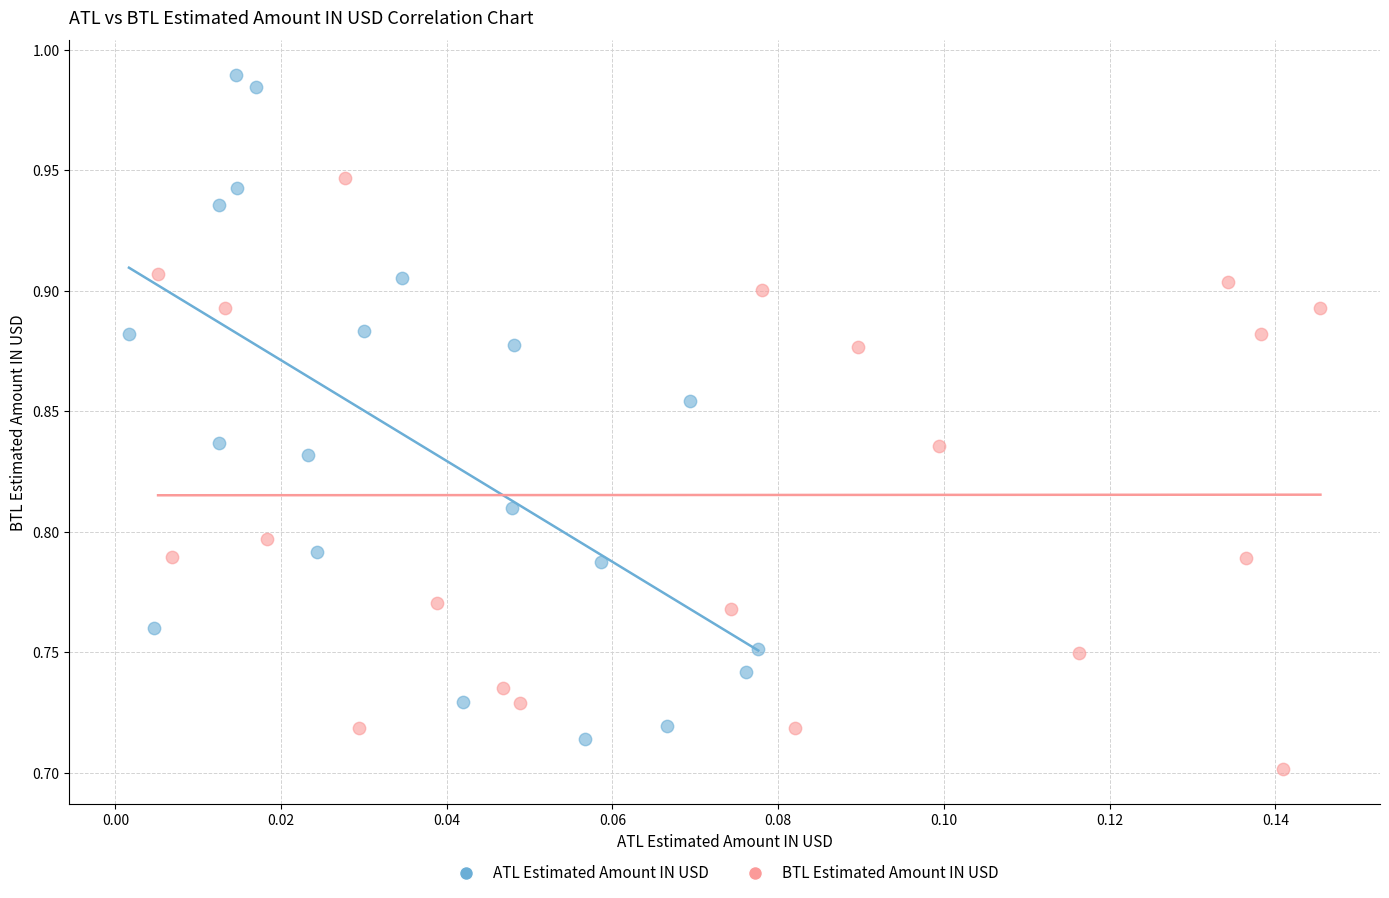

What are all the series names shown in the legend?

ATL Estimated Amount IN USD, BTL Estimated Amount IN USD